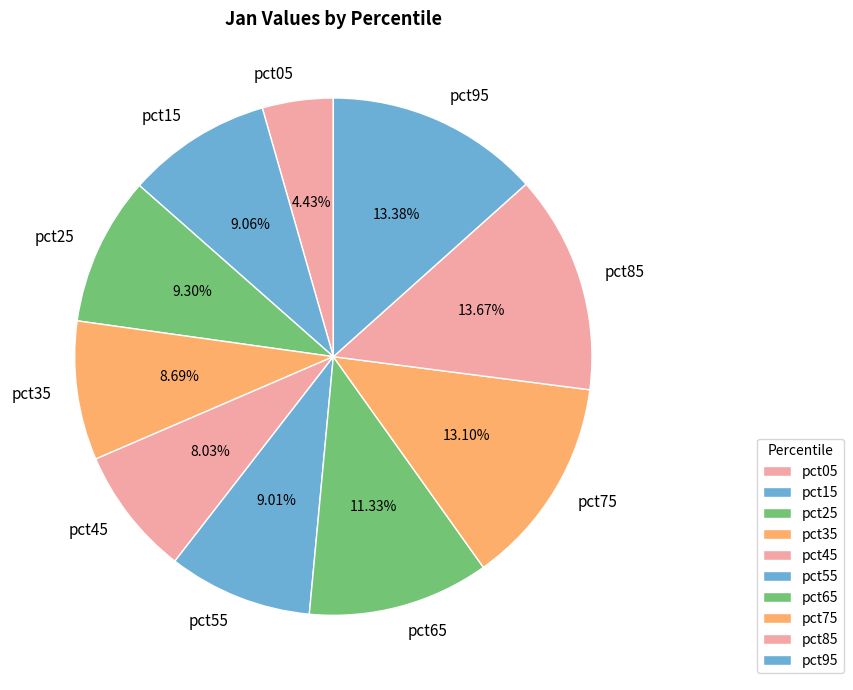

Does pct35 account for over 50% of the chart?

No